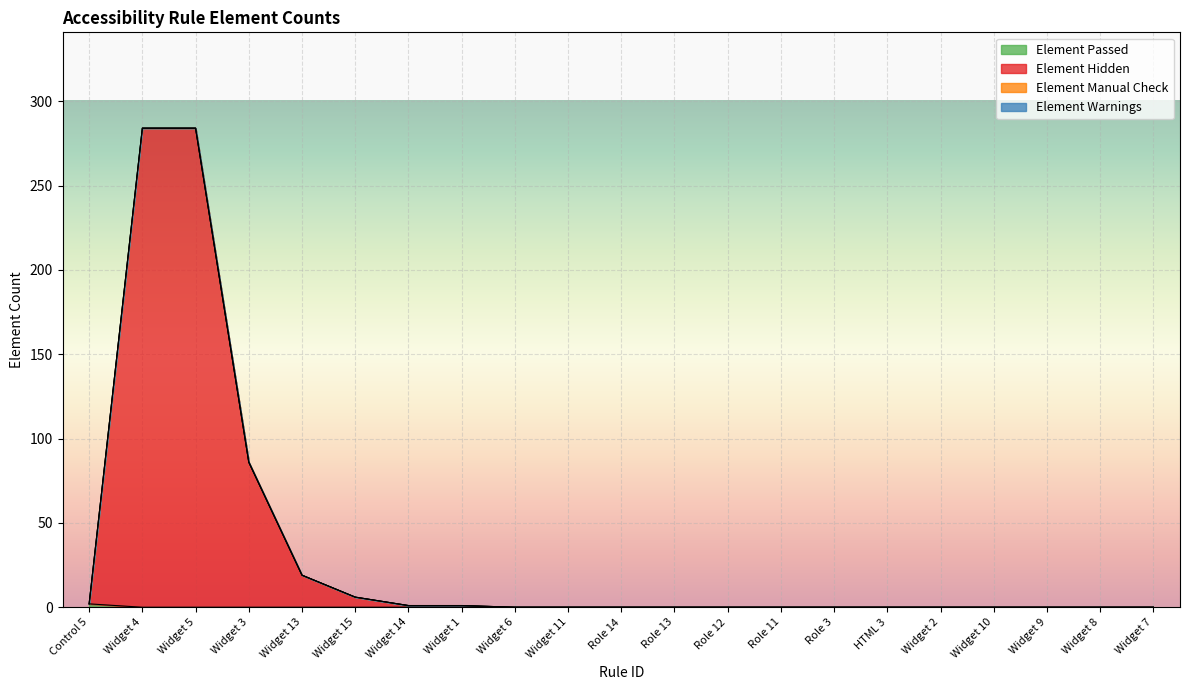

Which series has the widest spread of values?

Element Hidden